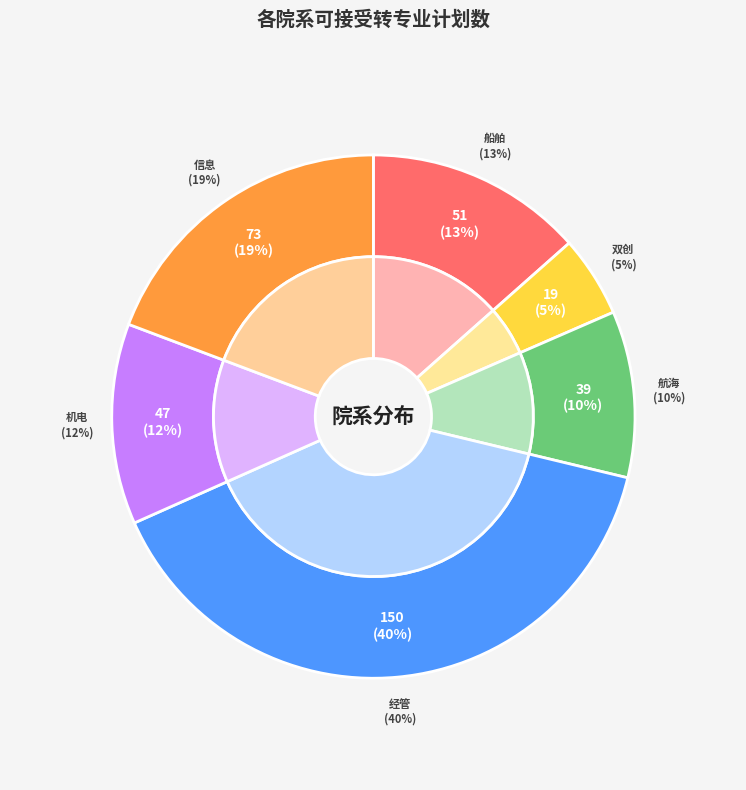

Does 信息 account for over 50% of the chart?

No